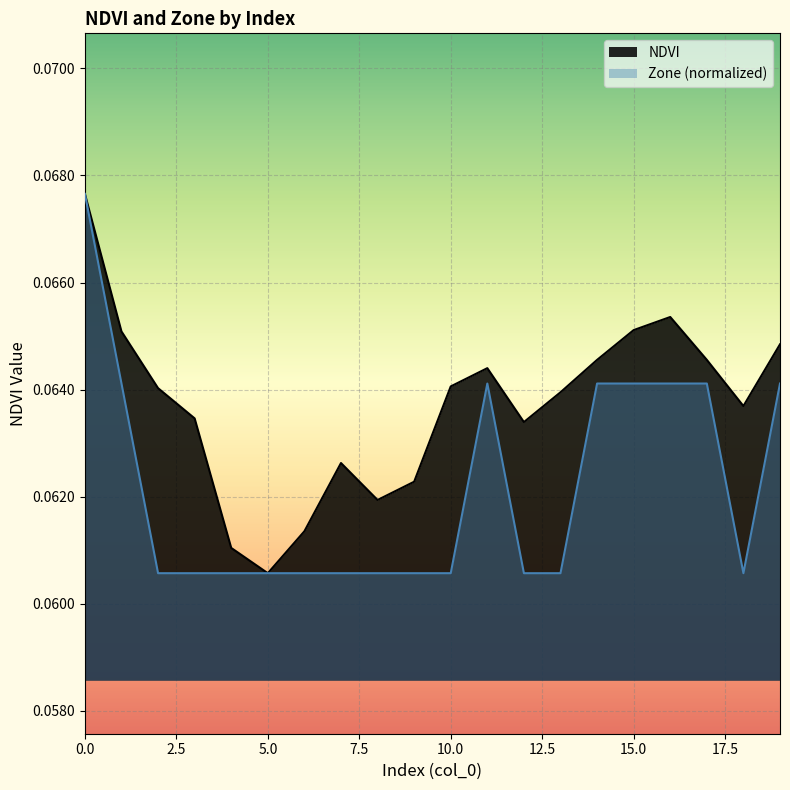

What is the approximate value of Zone at 6?

0.1